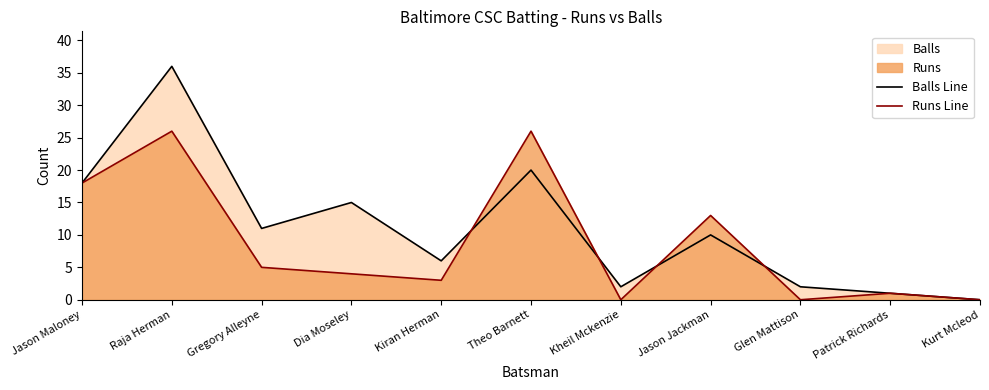

True or false: Balls Line and Runs Line cross at least once.

True